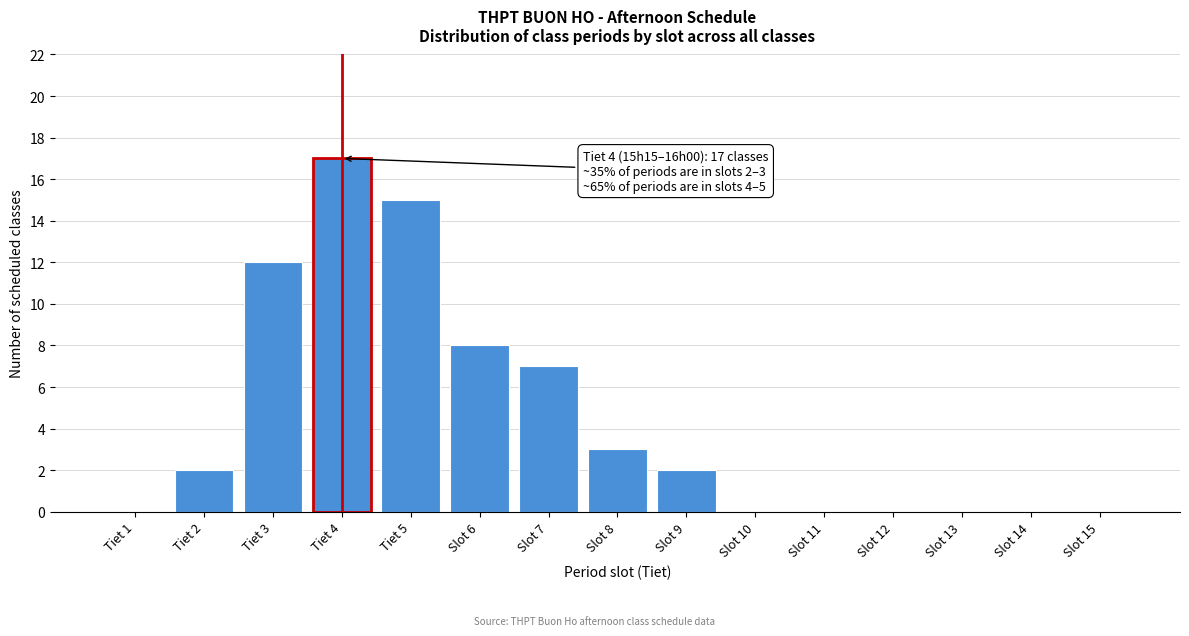

Reading left to right, extract all data points from this chart.

Tiet 1=0	Tiet 2=2	Tiet 3=12	Tiet 4=17	Tiet 5=15	Slot 6=8	Slot 7=7	Slot 8=3	Slot 9=2	Slot 10=0	Slot 11=0	Slot 12=0	Slot 13=0	Slot 14=0	Slot 15=0